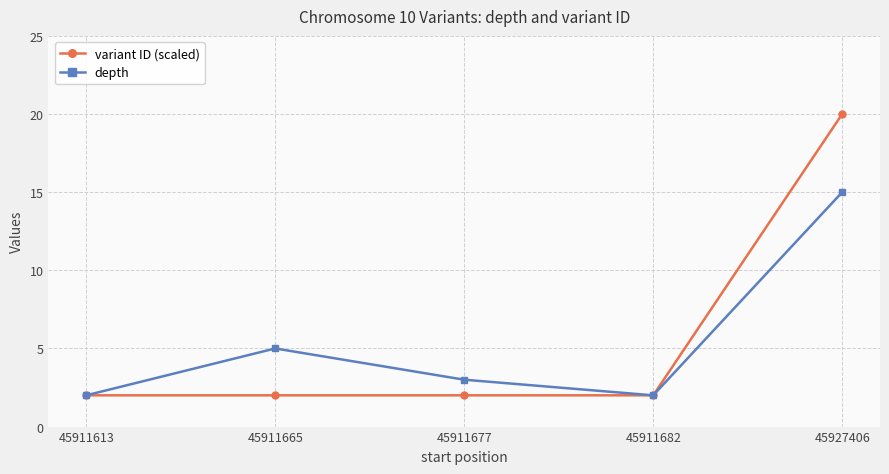

Reading left to right, list all the values displayed in this chart.

variant ID (scaled): 2.0	2.0	2.0	2.0	20.0
depth: 2.0	5.0	3.0	2.0	15.0